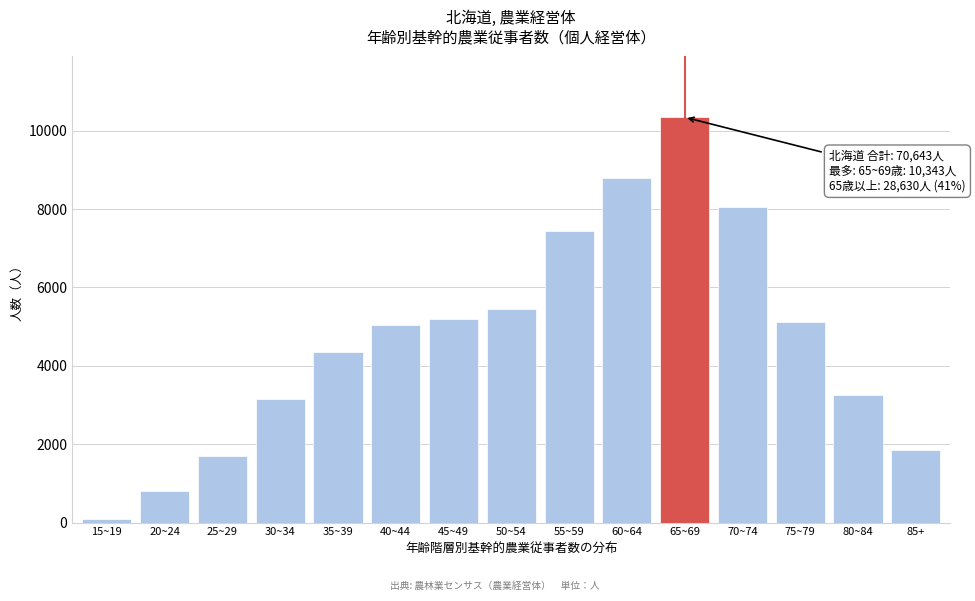

Reading left to right, extract all data points from this chart.

15~19=90	20~24=804	25~29=1700	30~34=3159	35~39=4344	40~44=5039	45~49=5203	50~54=5459	55~59=7430	60~64=8785	65~69=10343	70~74=8047	75~79=5110	80~84=3266	85+=1864